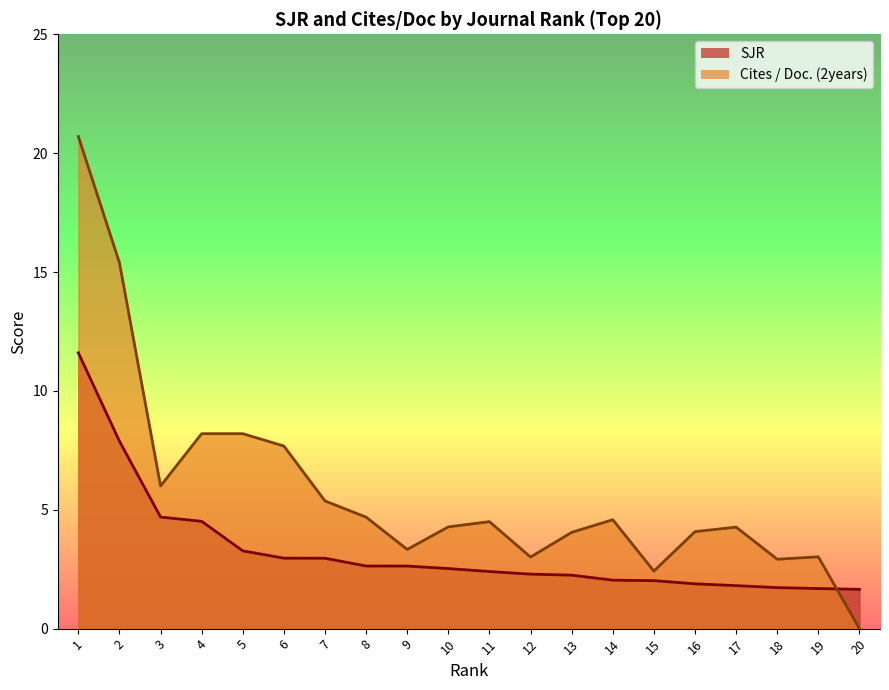

How many lines are shown in the chart?

2